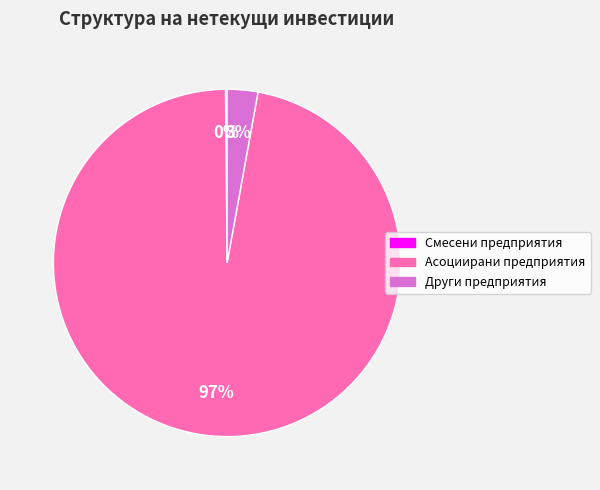

Is it true that Асоциирани предприятия is 84% of the pie?

False